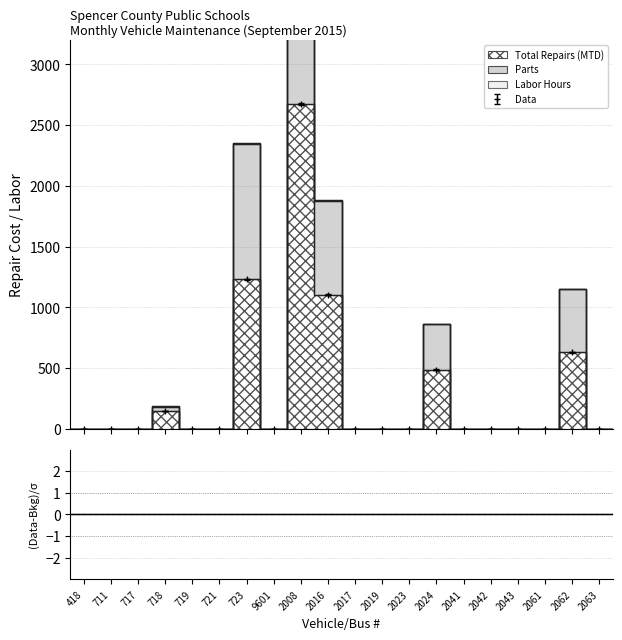

True or false: Data has more than 0 points higher than both neighbors.

True